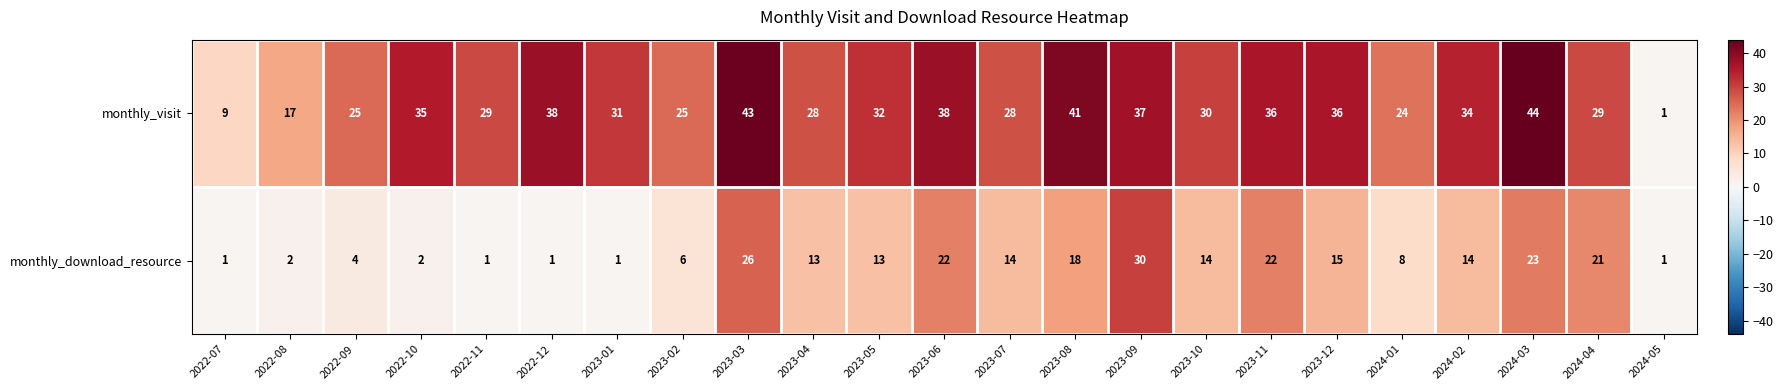

Which category has the highest value across all series?

2024-03